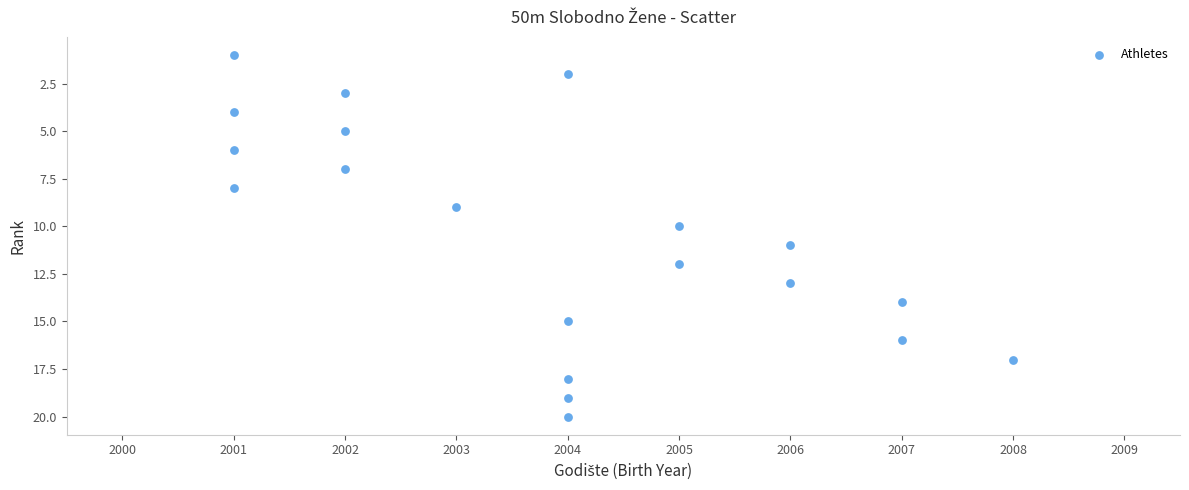

What is the range of X values (max minus min)?

7